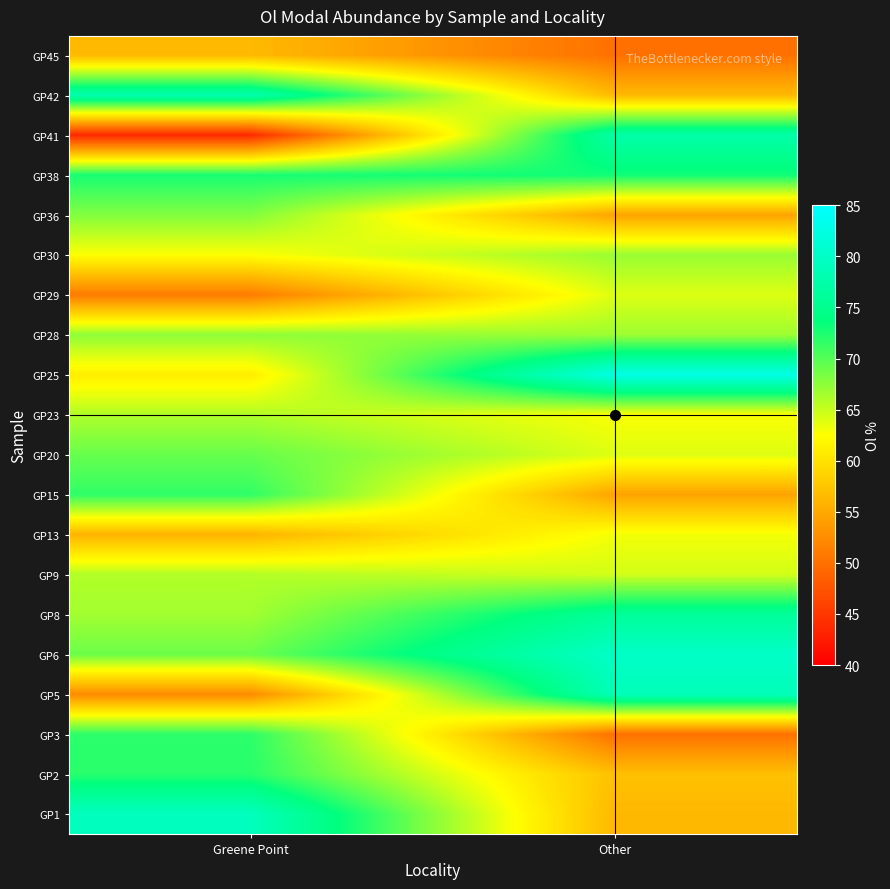

What is the spread (max minus min) of values at Other?

32.6